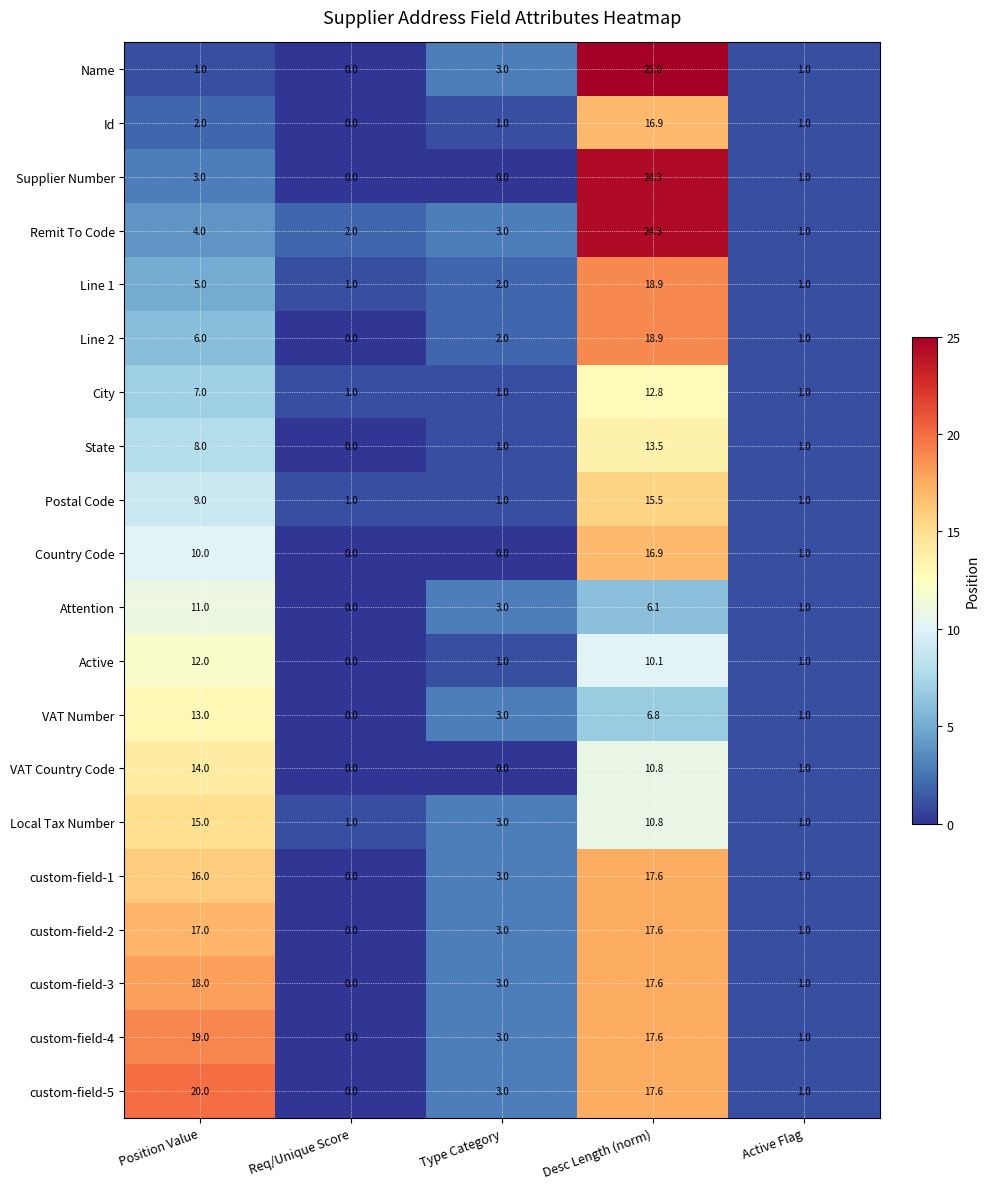

Which series has the largest total across all categories?

custom-field-5